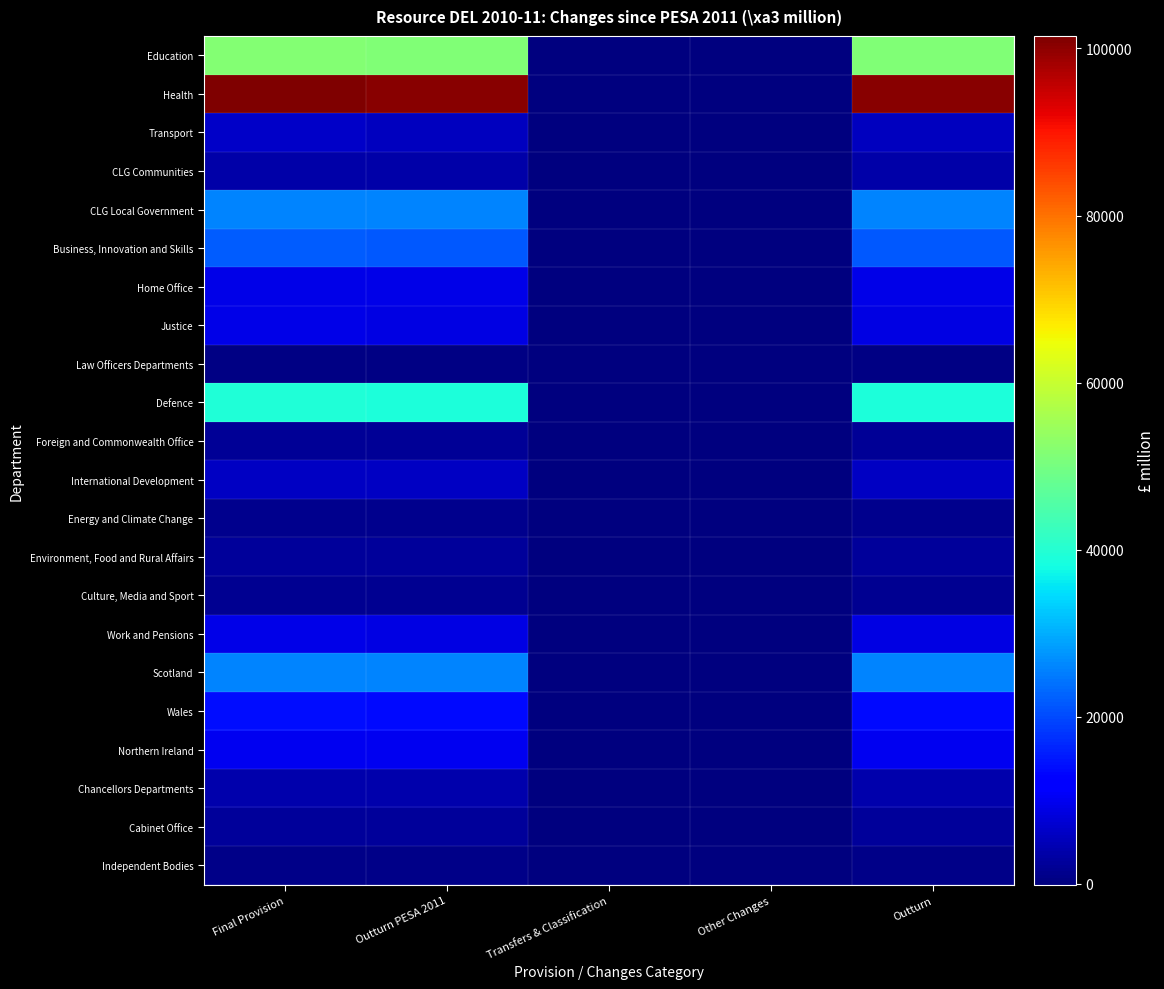

What is the total value across all series at Other Changes?

-172.3